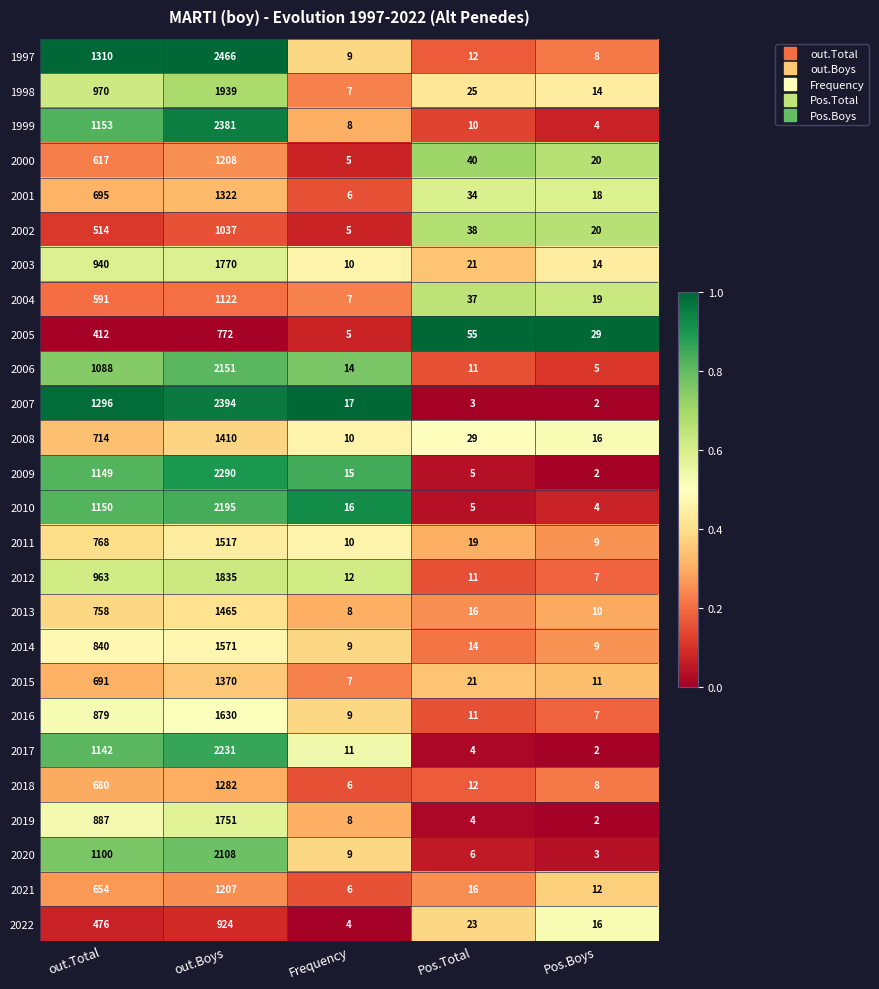

What value does the 2006 series have at Pos.Boys?

5